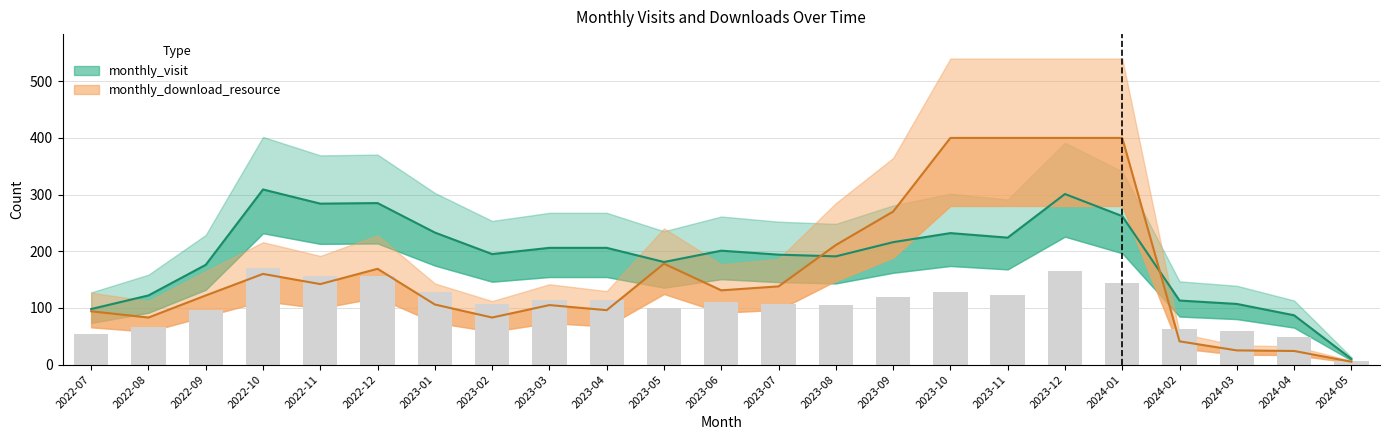

Reading left to right, extract all data points from this chart.

2022-07=98	2022-08=122	2022-09=176	2022-10=309	2022-11=284	2022-12=285	2023-01=233	2023-02=195	2023-03=206	2023-04=206	2023-05=181	2023-06=201	2023-07=194	2023-08=191	2023-09=216	2023-10=232	2023-11=224	2023-12=301	2024-01=262	2024-02=113	2024-03=107	2024-04=87	2024-05=10